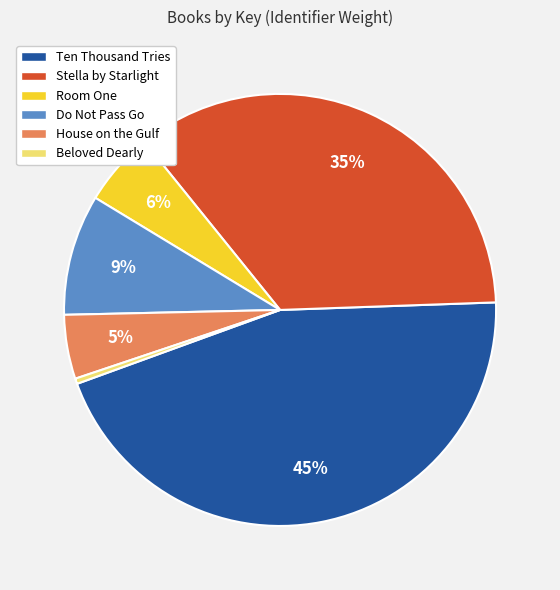

True or false: Do Not Pass Go accounts for 9% of the total.

True